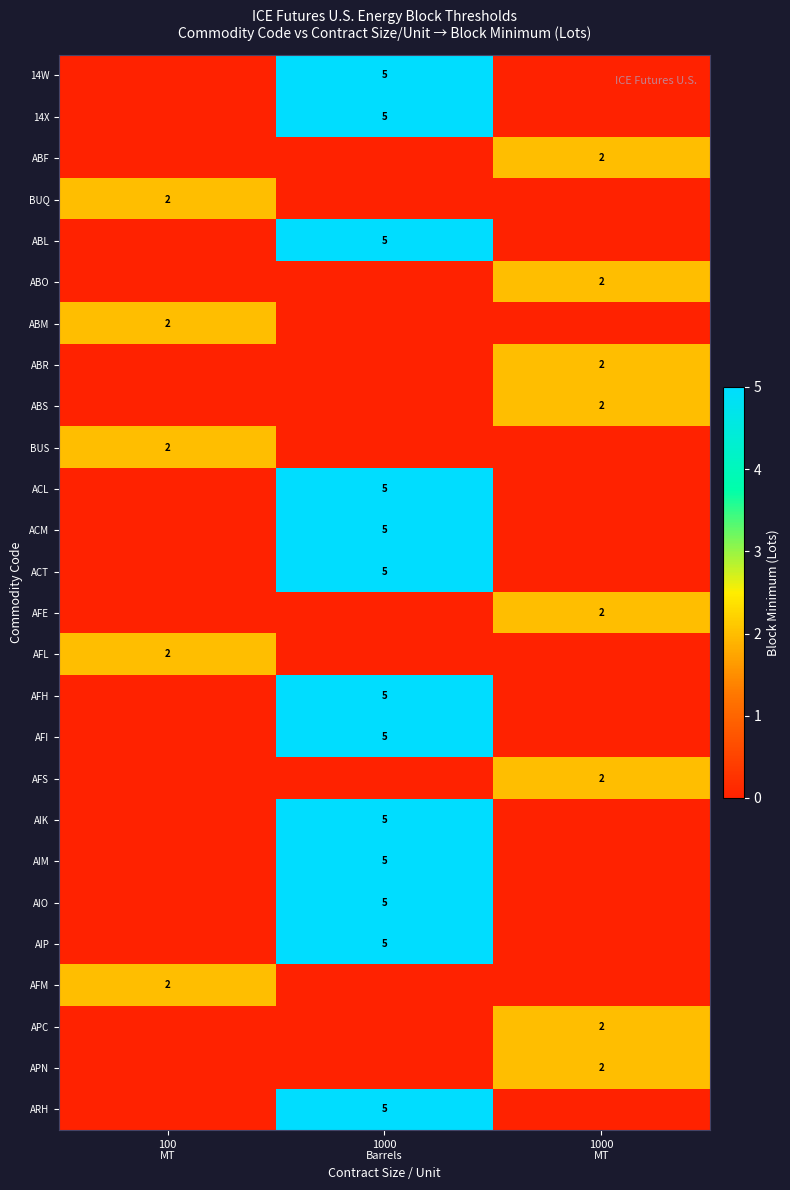

List the labels in order of ABO value, largest first.

1000 MT, 100 MT, 1000 Barrels